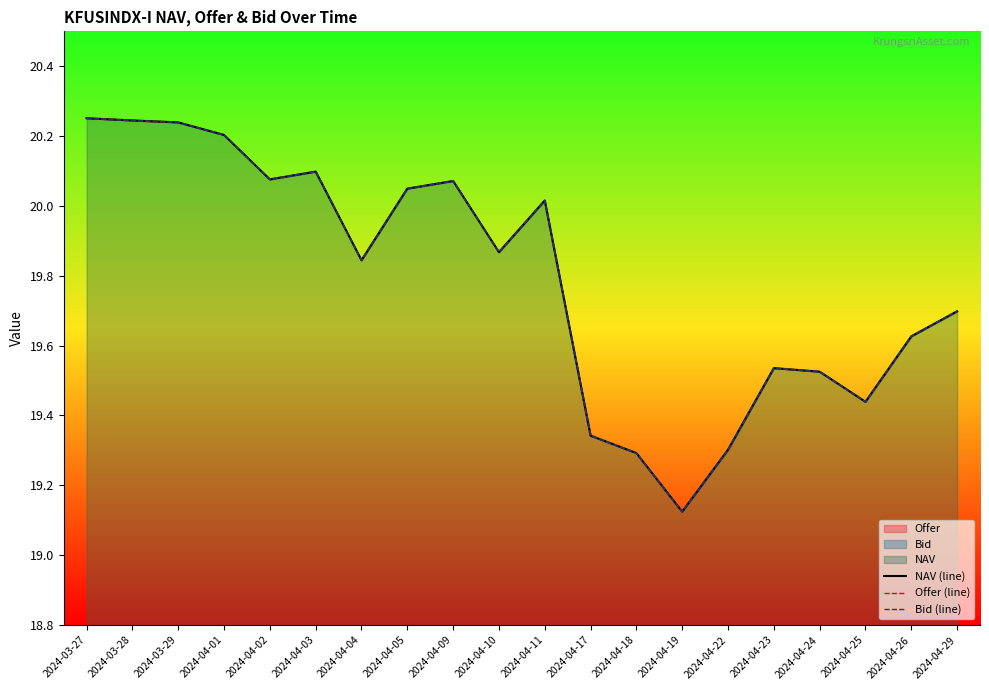

What is the difference between the Bid (line) values at 2024-04-02 and 2024-04-01?

0.1